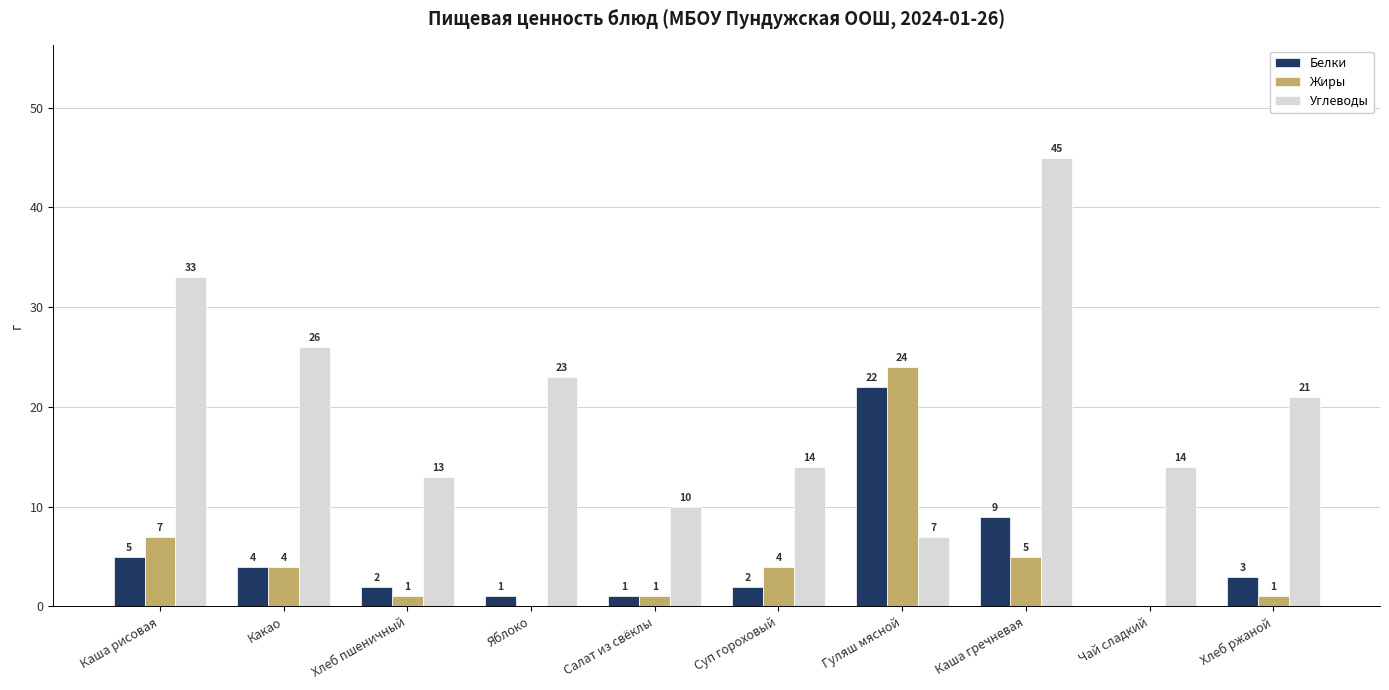

What is the difference between the Углеводы values at Хлеб ржаной and Какао?

5